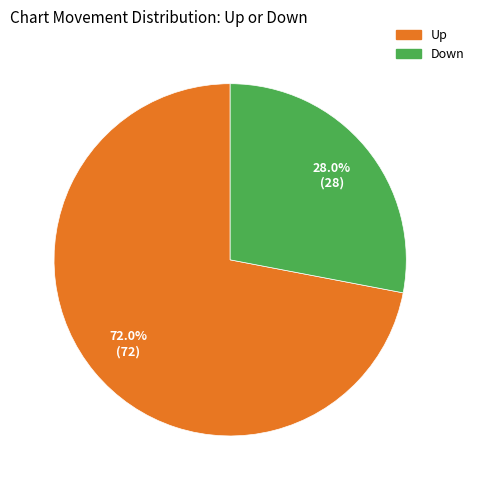

Is it true that Down is 28% of the pie?

True